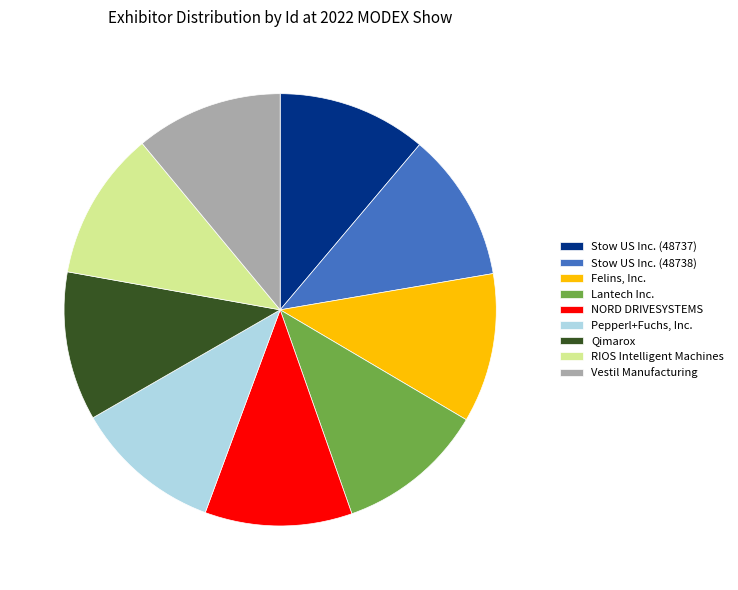

True or false: Lantech Inc. accounts for 11% of the total.

True